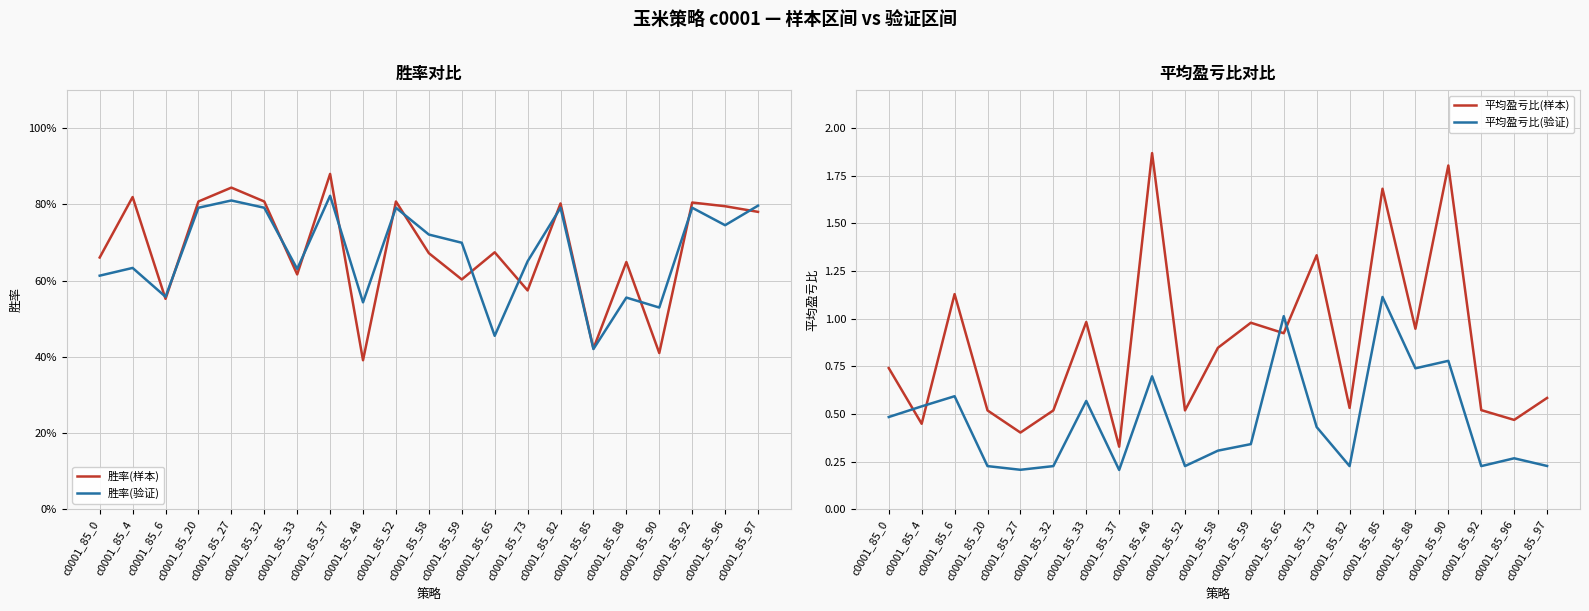

What is the total value across all series at c0001_85_32?

2.3